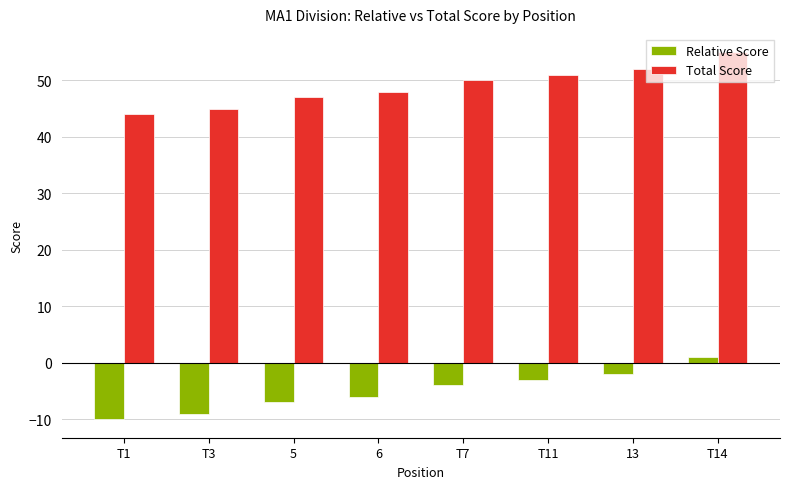

What is the difference between the maximum and minimum values in the Relative Score series?

11